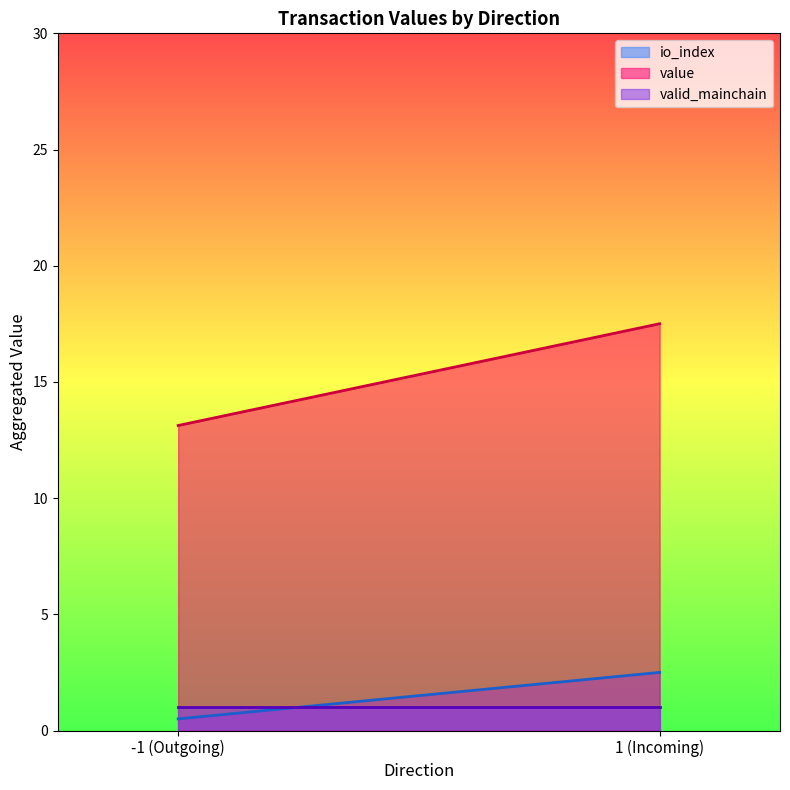

Reading right to left, extract all data points from this chart.

io_index: 1 (Incoming)=2.5	-1 (Outgoing)=0.5
value: 1 (Incoming)=17.5	-1 (Outgoing)=13.1
valid_mainchain: 1 (Incoming)=1.0	-1 (Outgoing)=1.0